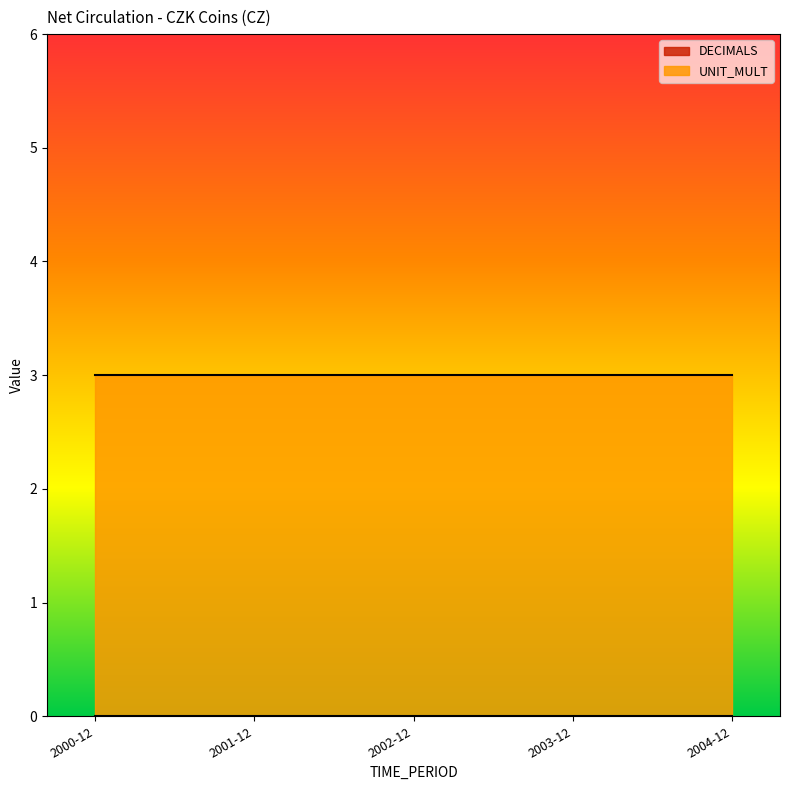

What is the label of the 1st point from the right?

2004-12